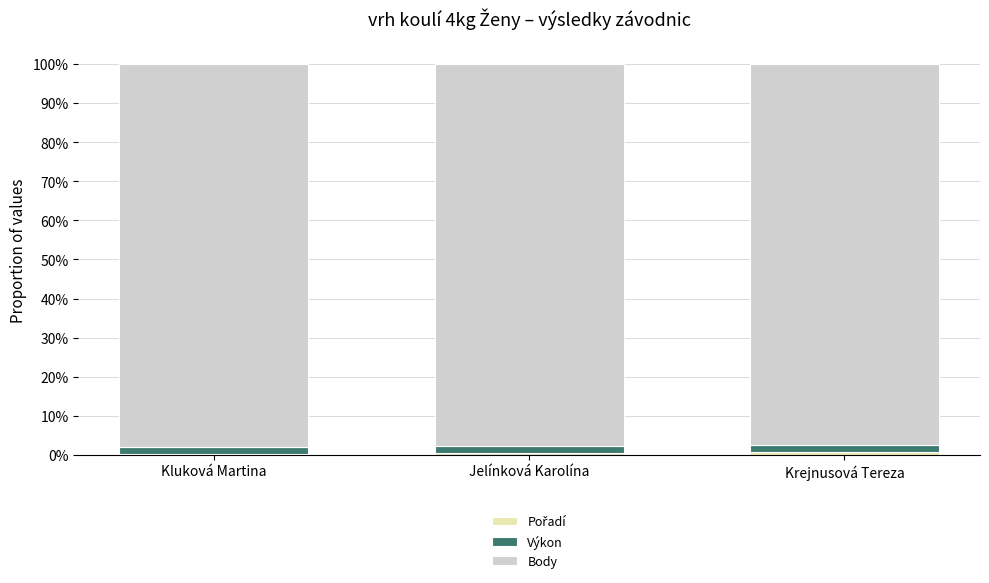

What is the average value of the Výkon series?

1.9